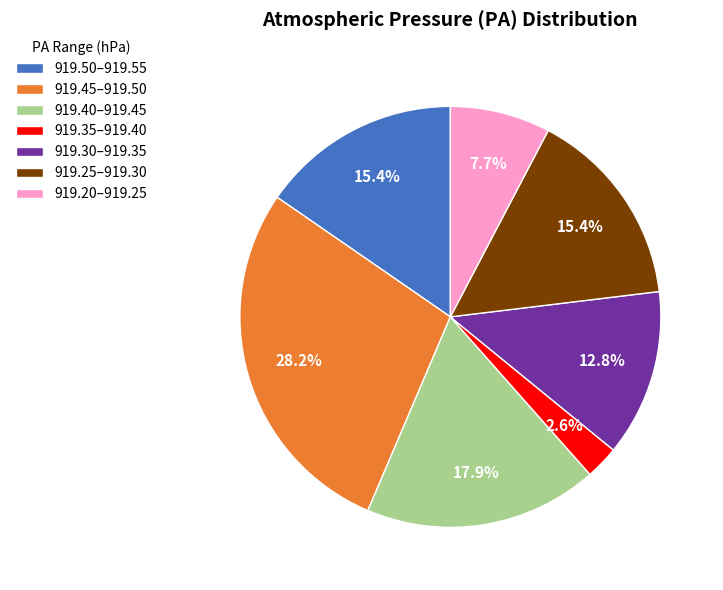

Is there a majority slice in this chart?

No